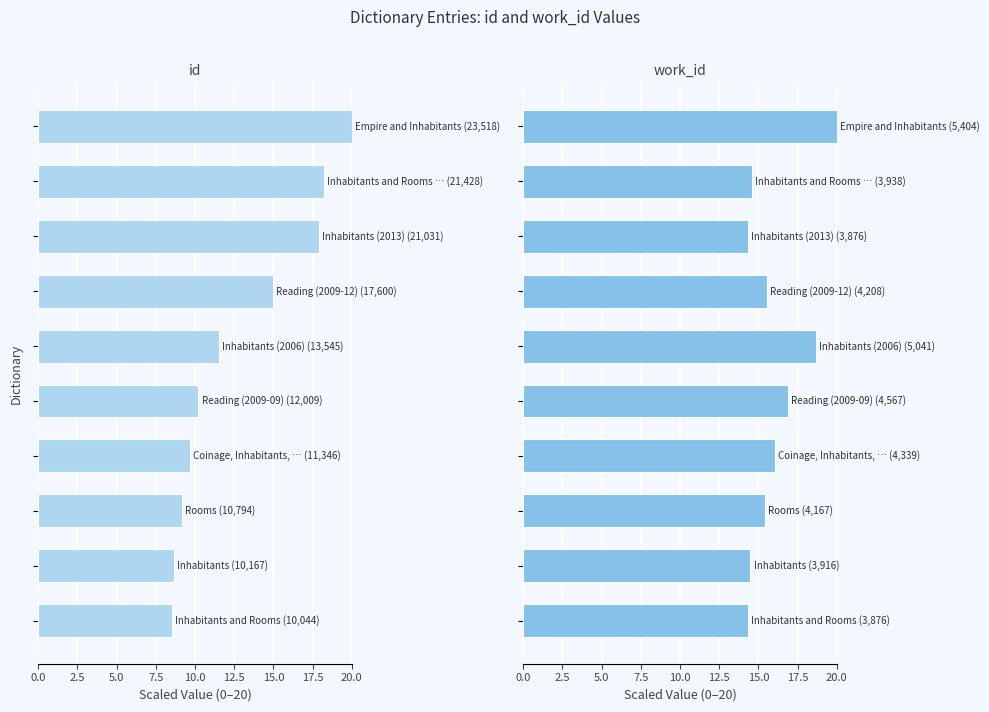

What is the value of the work_id bar at the 2nd from the left?

14.5